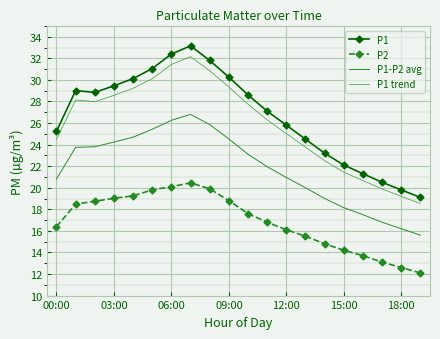

What is the difference between the maximum and minimum values in the P2 series?

8.3